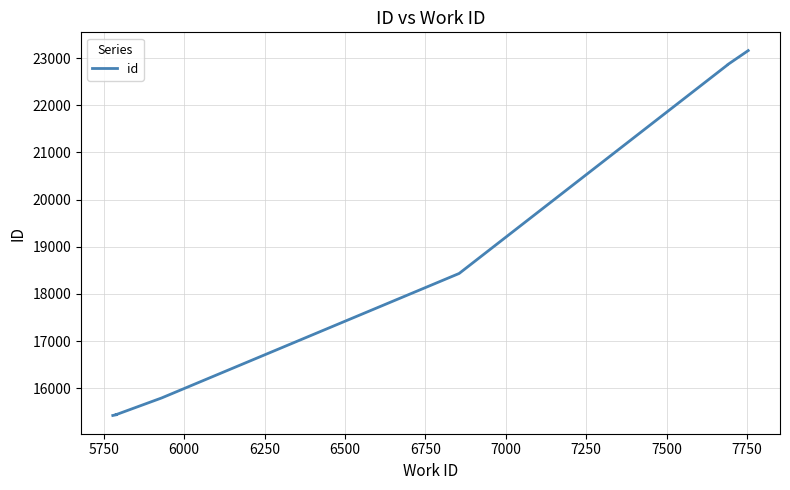

What is the maximum value shown in the chart?

23160